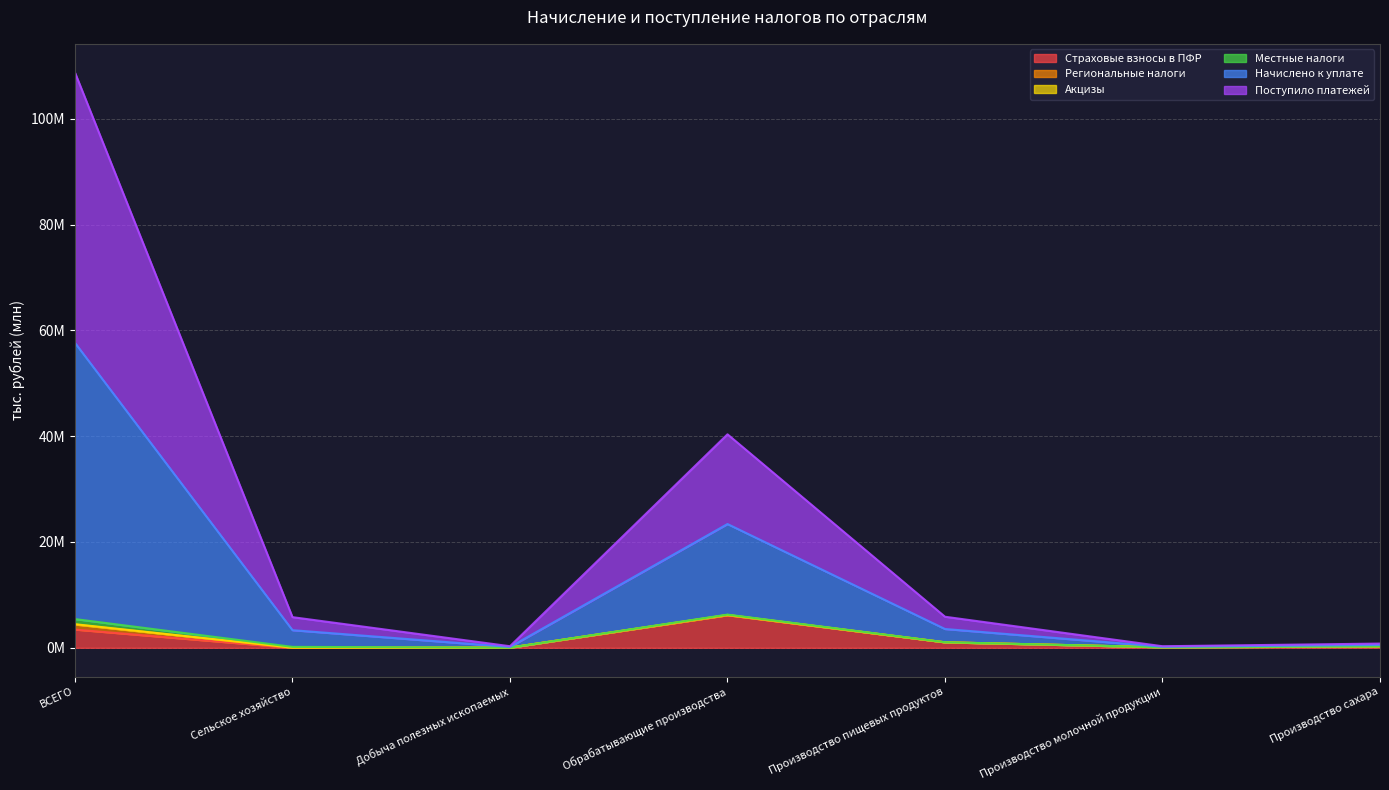

At which category does the chart reach its peak across all series?

ВСЕГО